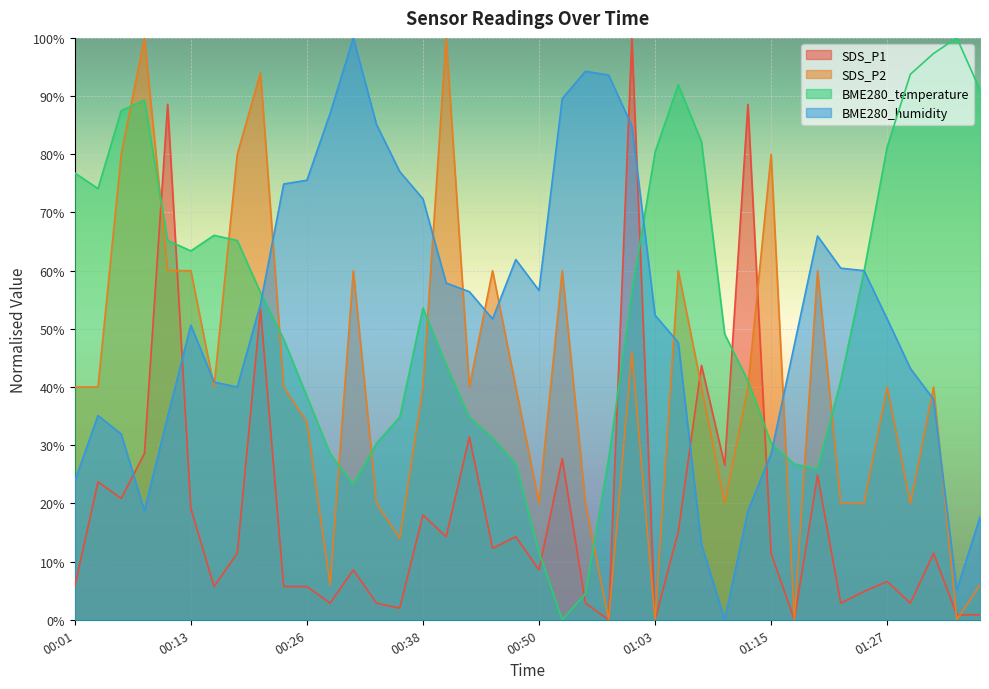

Which series has the largest total across all categories?

BME280_temperature